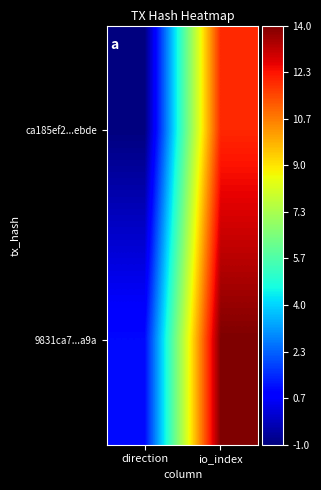

What is the maximum value shown in the chart?

14